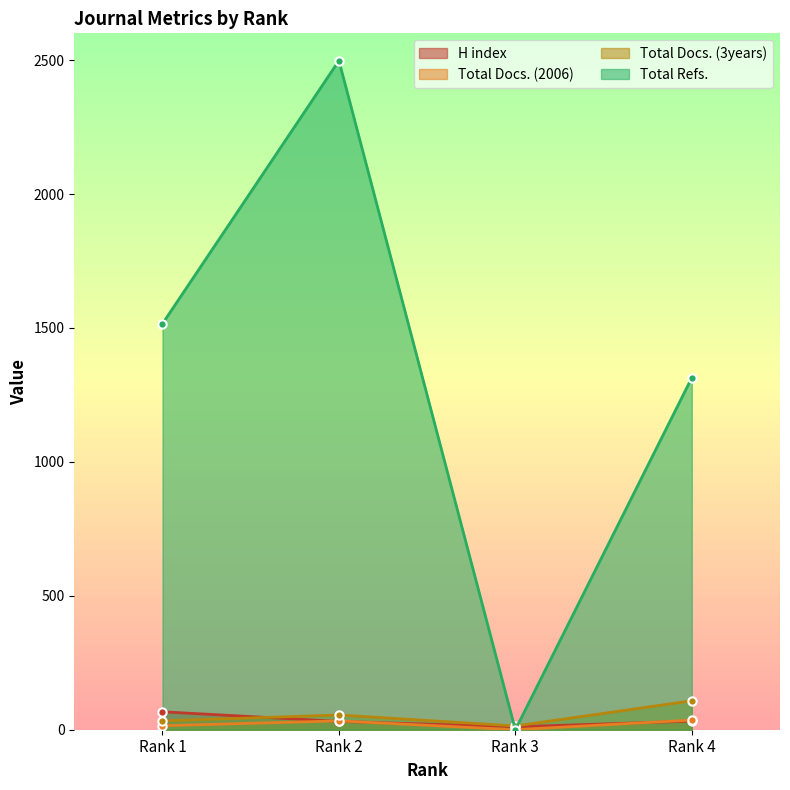

After their last crossing, which series has the higher values: Total Docs. (3years) or H index?

Total Docs. (3years)